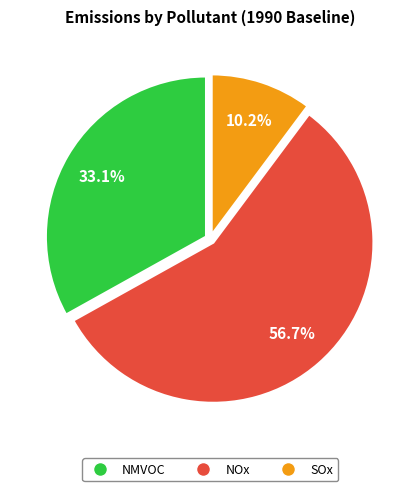

What percentage is the SOx slice, to the nearest percent?

10%